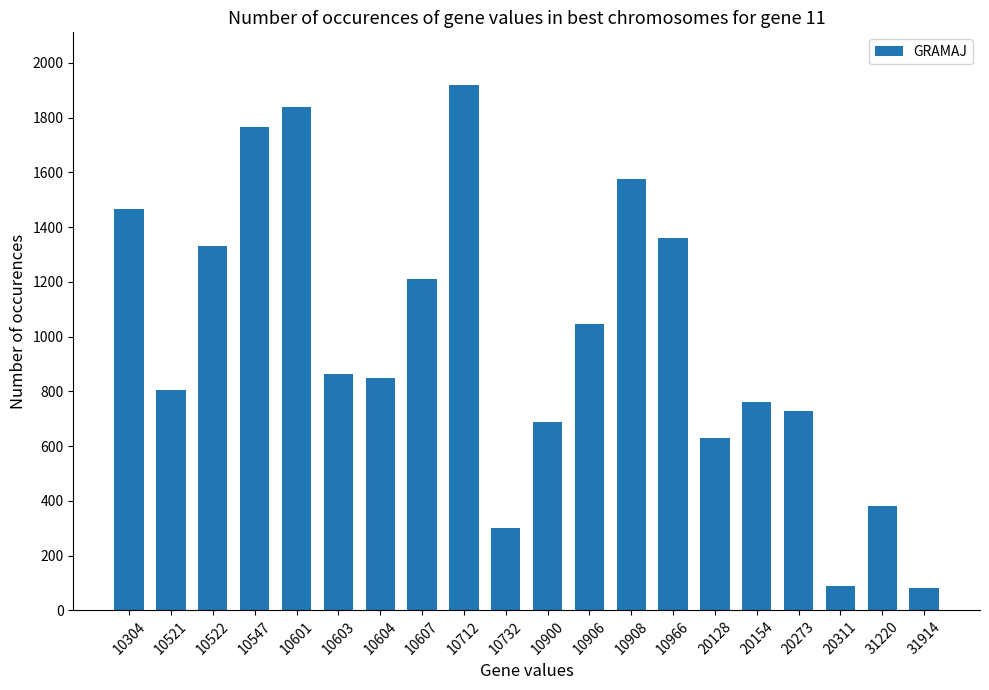

The chart shows a value of 1188 at 10601. True or false?

False